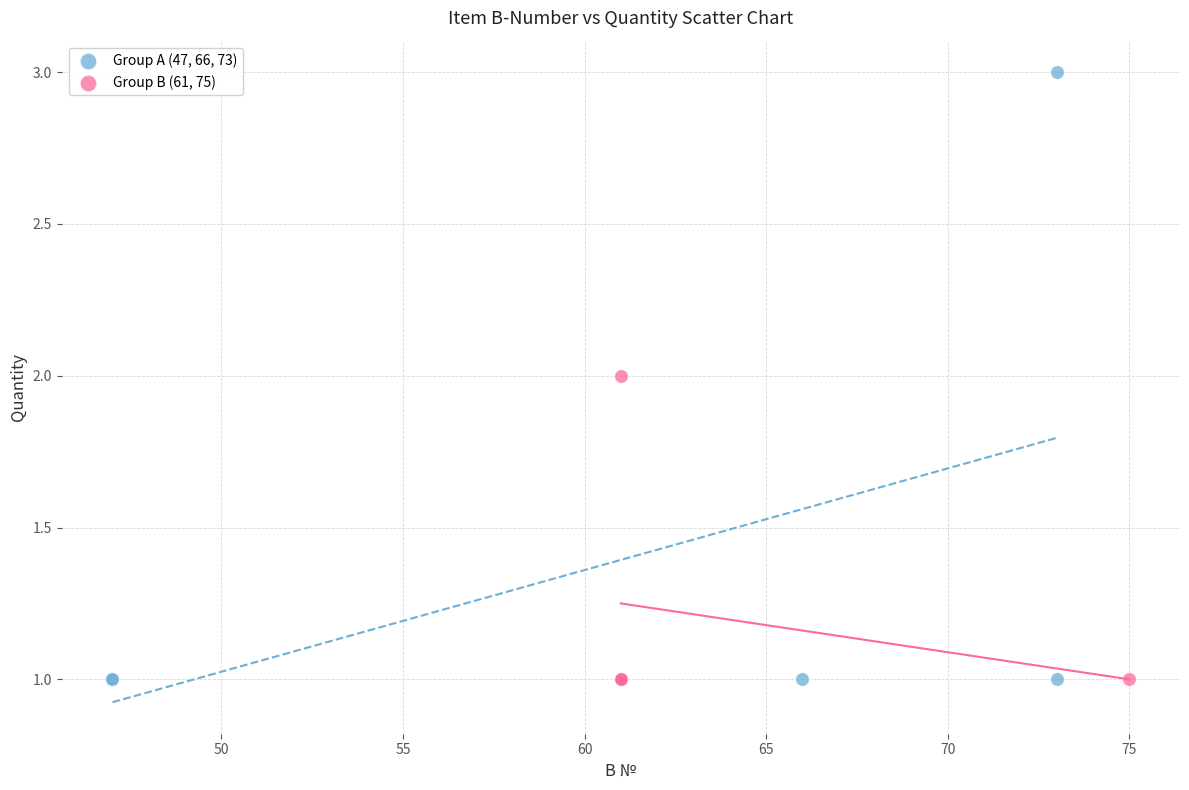

Which series has the largest Y range (max minus min)?

Group A (47, 66, 73)